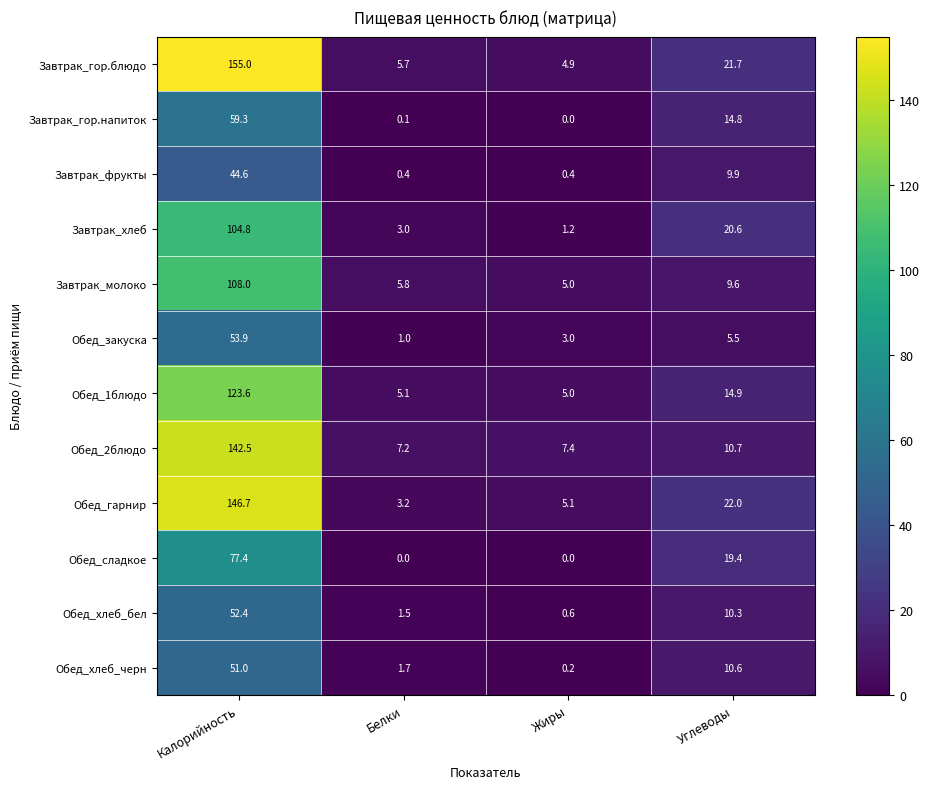

Which series has the largest range (max minus min)?

Завтрак_гор.блюдо